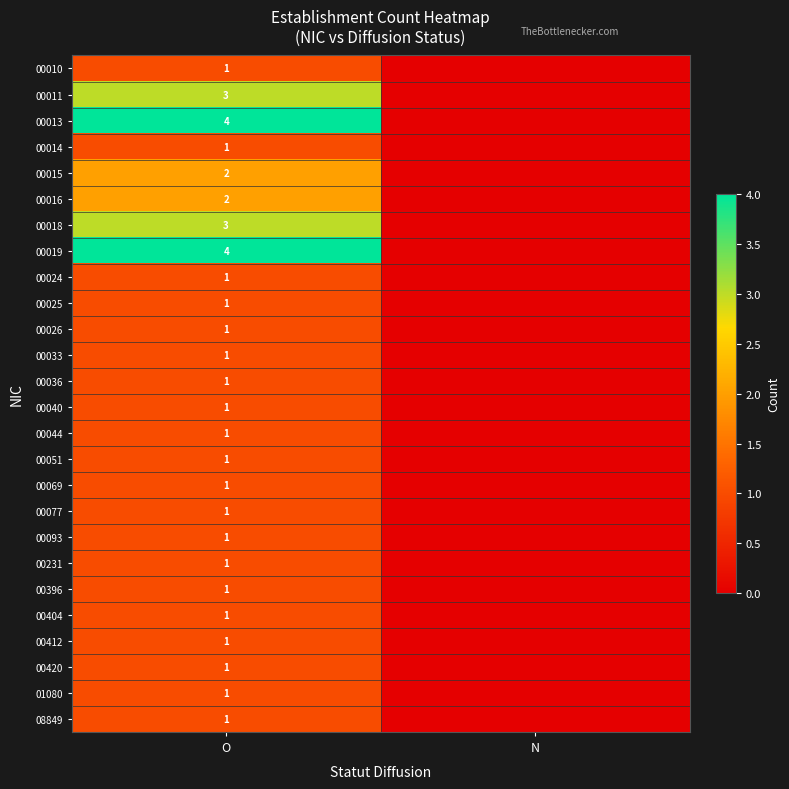

True or false: 00033 has a value of 1 at O.

True